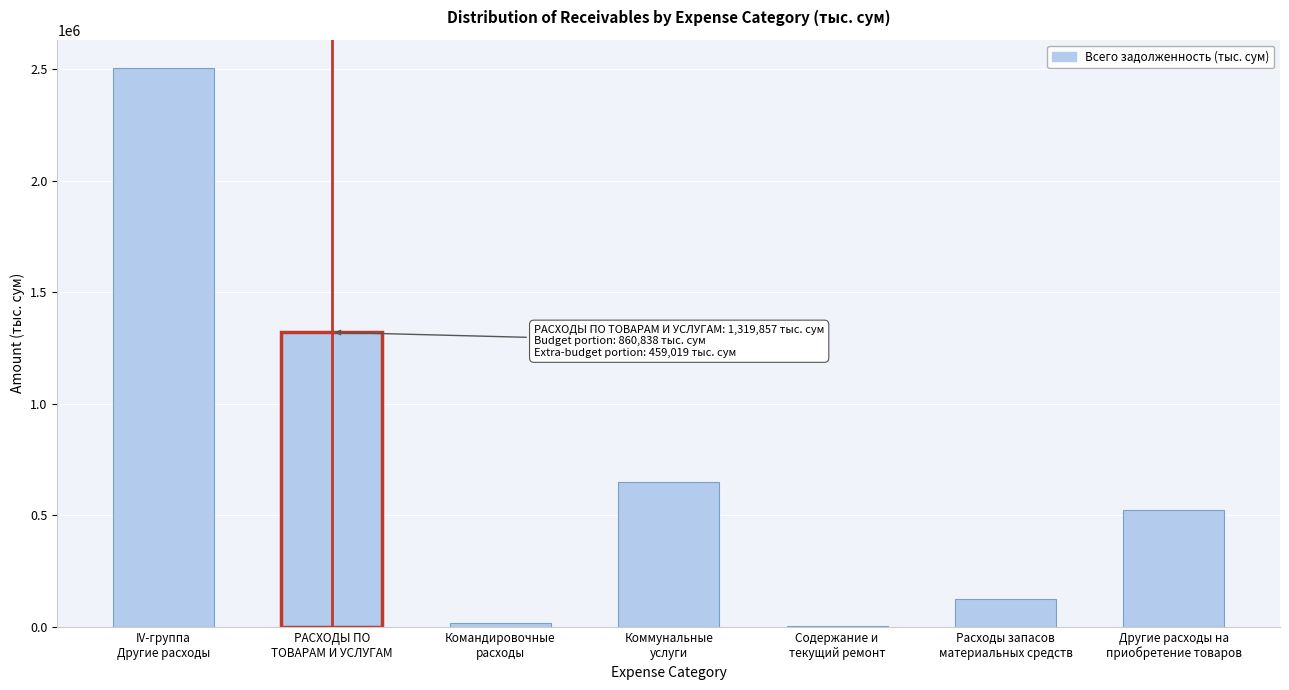

What is the maximum value shown in the chart?

2505812.5